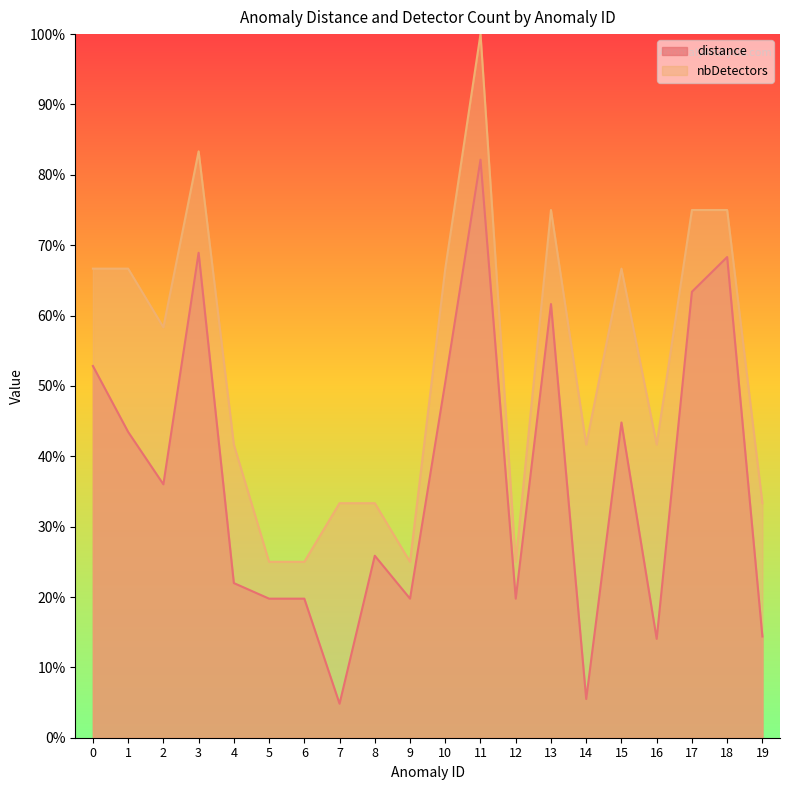

What are all the series names shown in the legend?

distance, nbDetectors